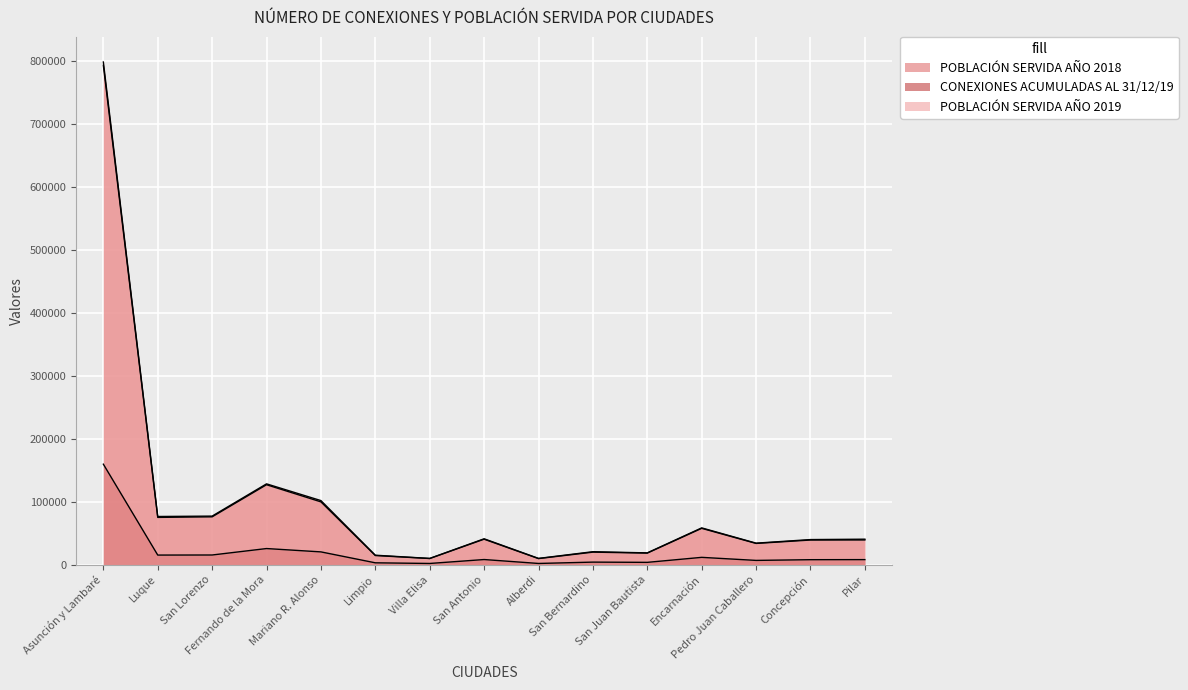

Reading left to right, list all the values displayed in this chart.

POBLACIÓN SERVIDA AÑO 2018: Asunción y Lambaré=793255	Luque=75170	San Lorenzo=76055	Fernando de la Mora=127070	Mariano R. Alonso=99835	Limpio=14585	Villa Elisa=9870	San Antonio=40560	Alberdi=9745	San Bernardino=19985	San Juan Bautista=18480	Encarnación=57795	Pedro Juan Caballero=33825	Concepción=39210	Pilar=39315
CONEXIONES ACUMULADAS AL 31/12/19: Asunción y Lambaré=159712	Luque=15322	San Lorenzo=15445	Fernando de la Mora=25690	Mariano R. Alonso=20377	Limpio=3022	Villa Elisa=1995	San Antonio=8236	Alberdi=2007	San Bernardino=4135	San Juan Bautista=3761	Encarnación=11700	Pedro Juan Caballero=6852	Concepción=7989	Pilar=8112
POBLACIÓN SERVIDA AÑO 2019: Asunción y Lambaré=798560	Luque=76610	San Lorenzo=77225	Fernando de la Mora=128450	Mariano R. Alonso=101885	Limpio=15110	Villa Elisa=9975	San Antonio=41180	Alberdi=10035	San Bernardino=20675	San Juan Bautista=18805	Encarnación=58500	Pedro Juan Caballero=34260	Concepción=39945	Pilar=40560